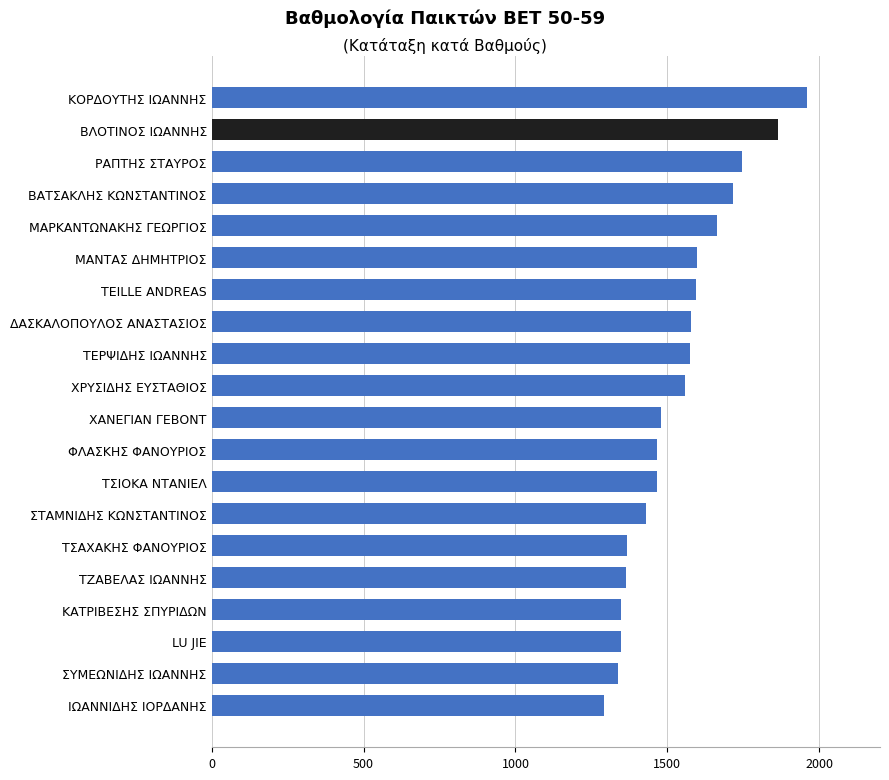

Which category has the lowest value across all series?

ΙΩΑΝΝΙΔΗΣ ΙΟΡΔΑΝΗΣ